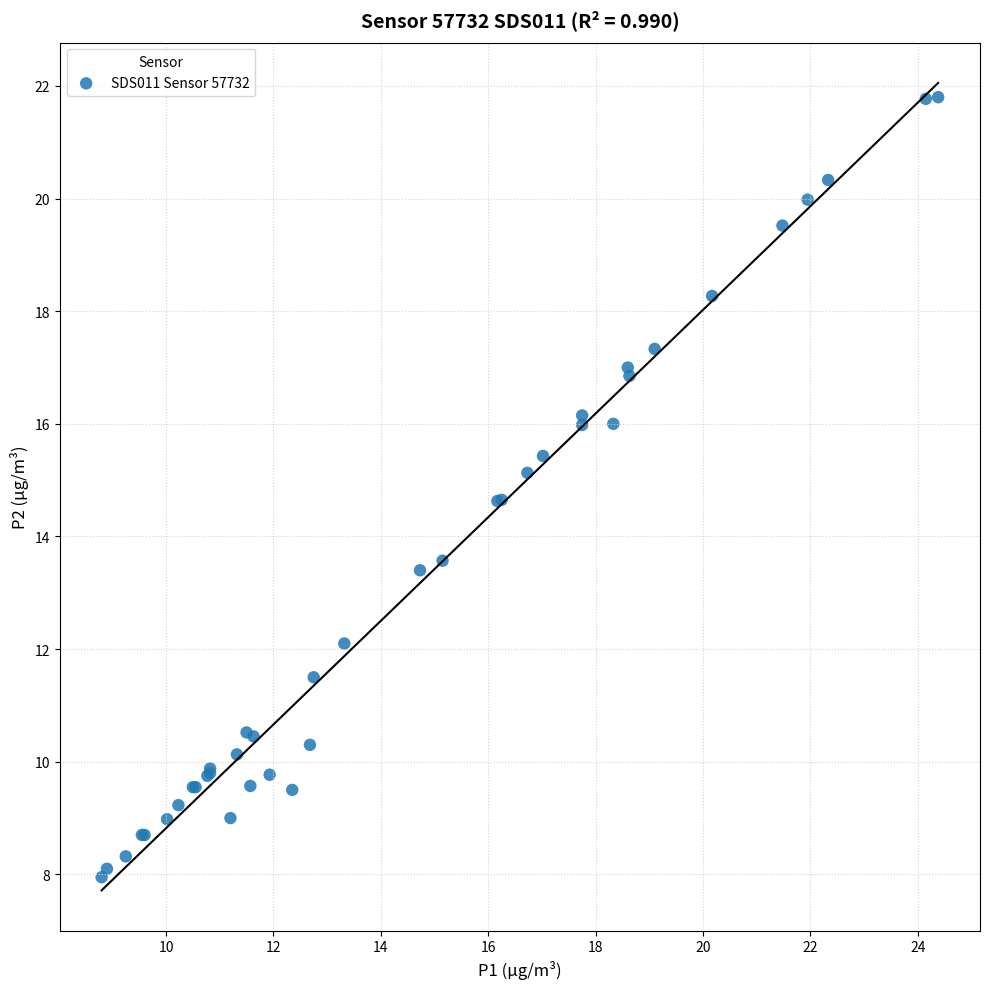

What Y value in the scatter plot is closest to 14?

13.6